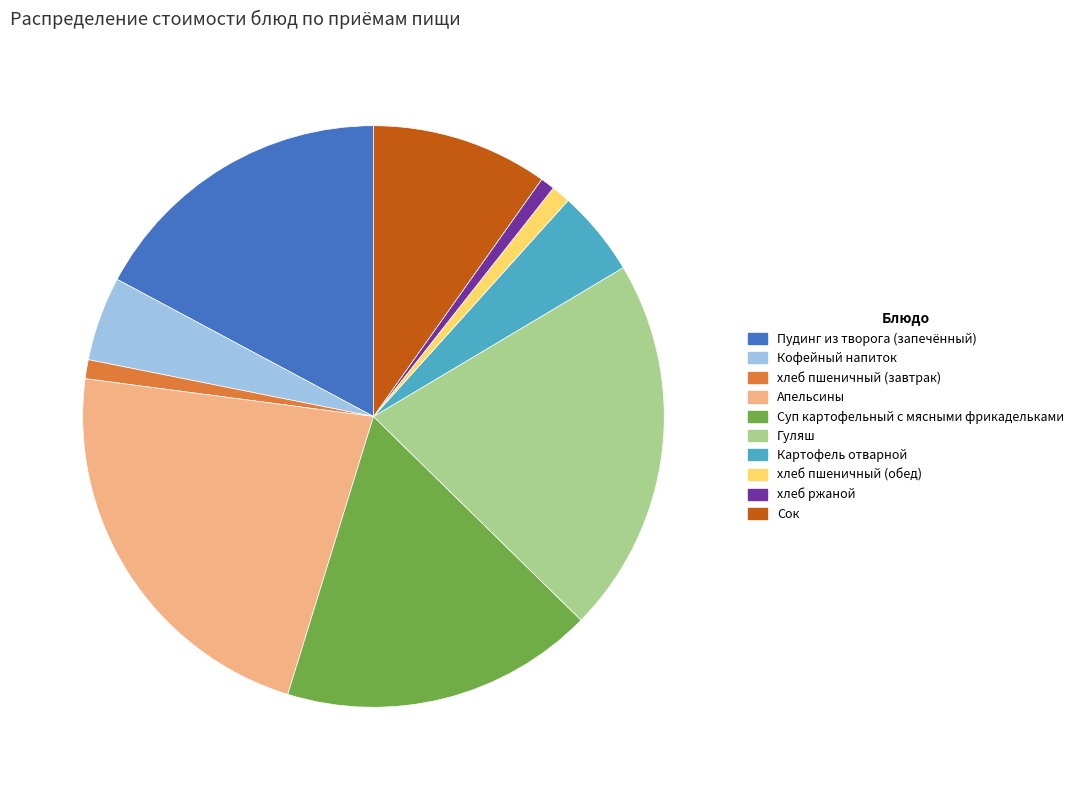

Which has a higher value, Картофель отварной or Апельсины?

Апельсины